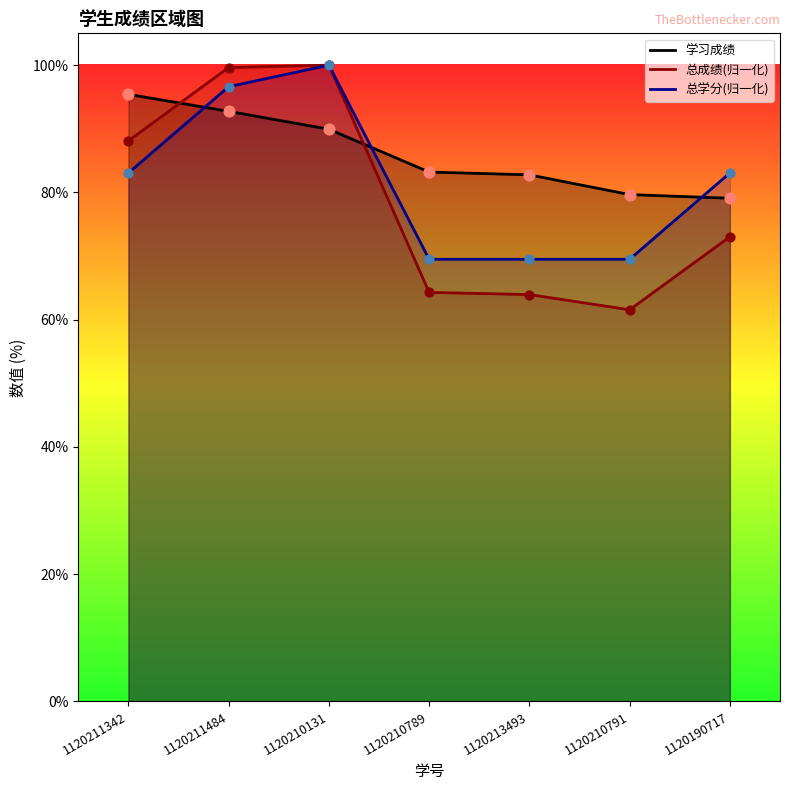

What are all the series names shown in the legend?

总成绩, 学习成绩, 总学分